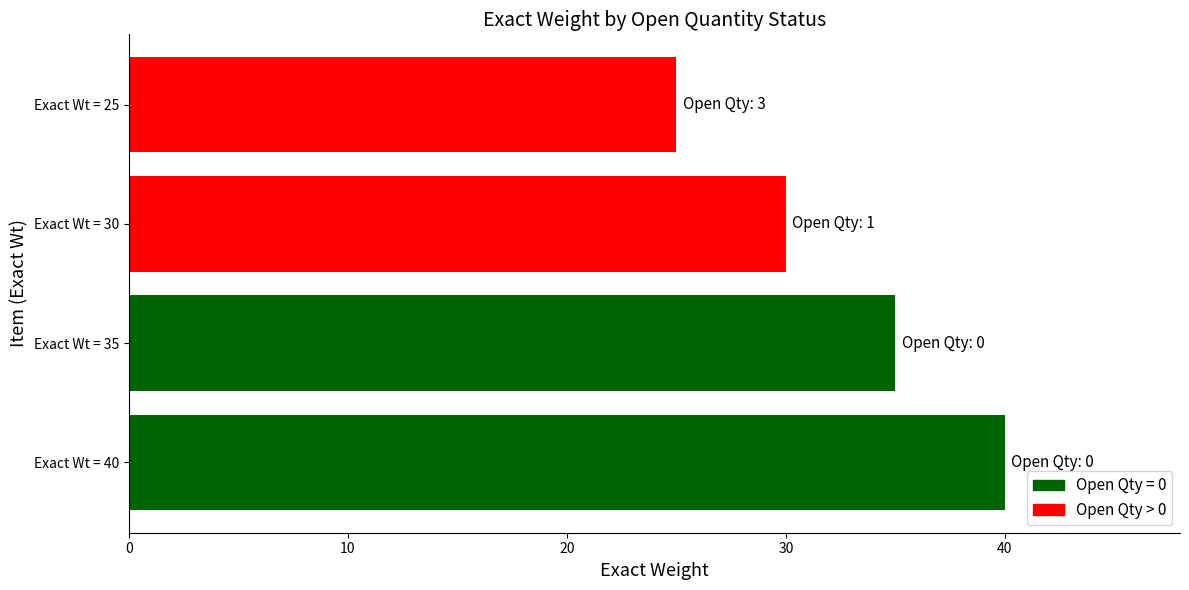

Where is the data nearest to the value 32?

Exact Wt = 30